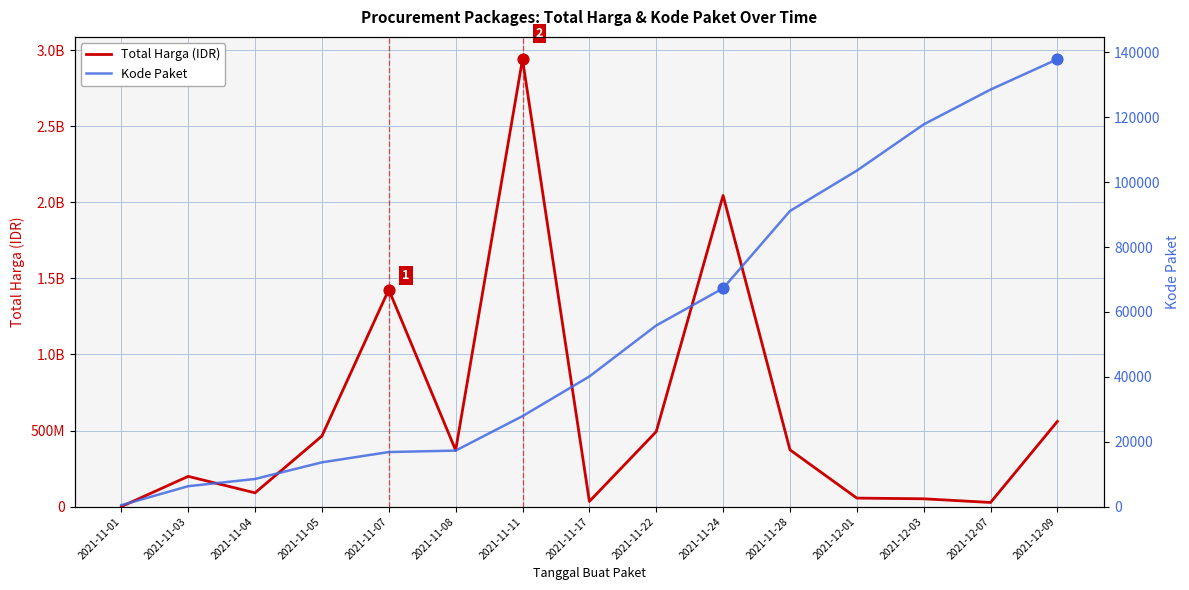

At how many categories does at least one series exceed 301571167?

8